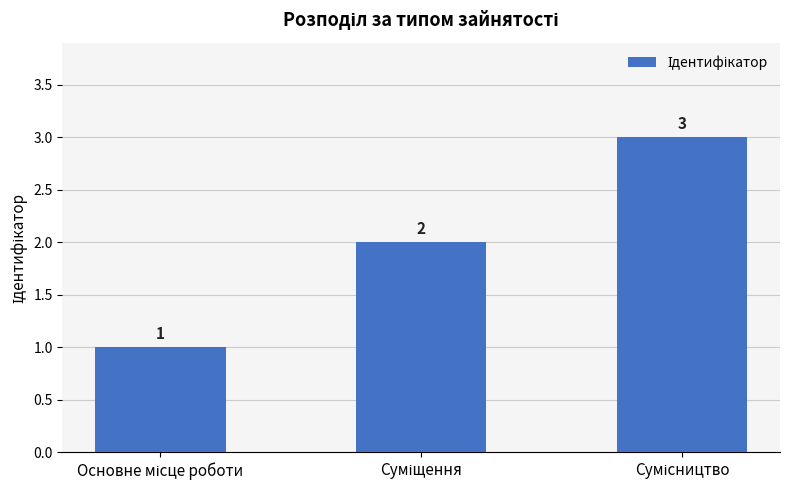

What is the difference between the maximum and minimum values?

2